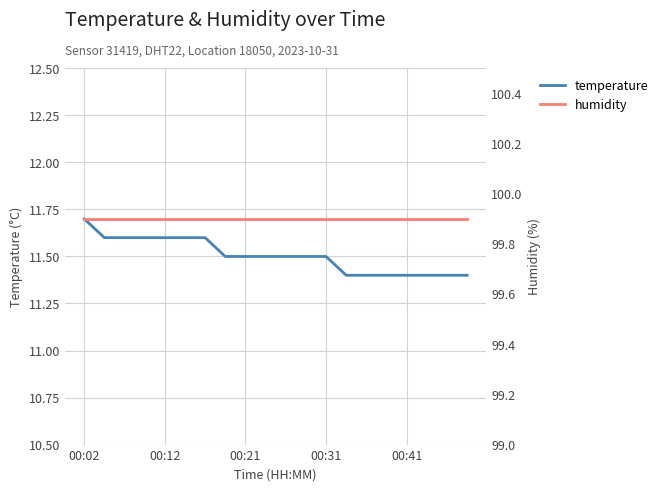

True or false: temperature and humidity cross at least once.

False